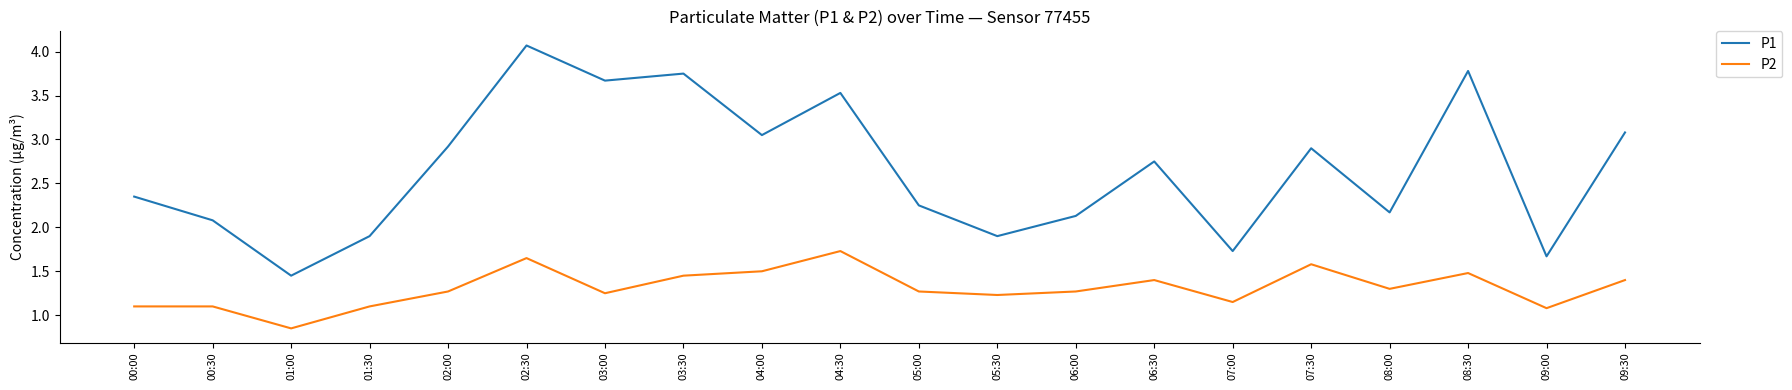

At which label does P1 first exceed 2?

00:00